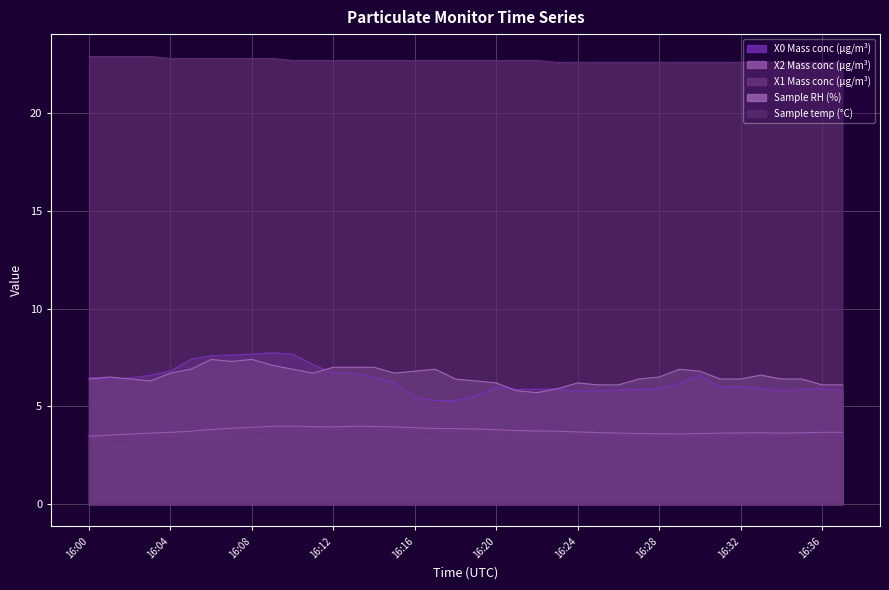

Which has a higher value, 16:22 or 16:14?

16:14